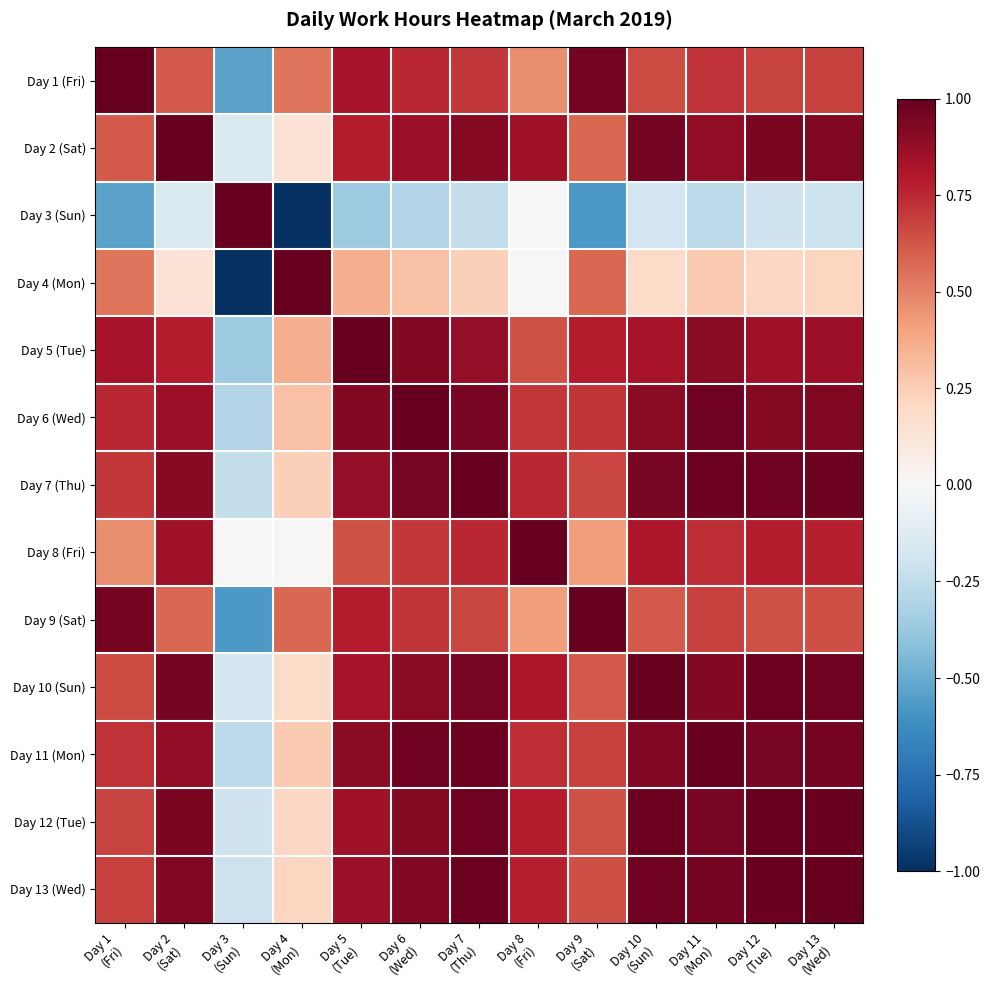

What is the total value across all series at Day 5
(Tue)?

9.3